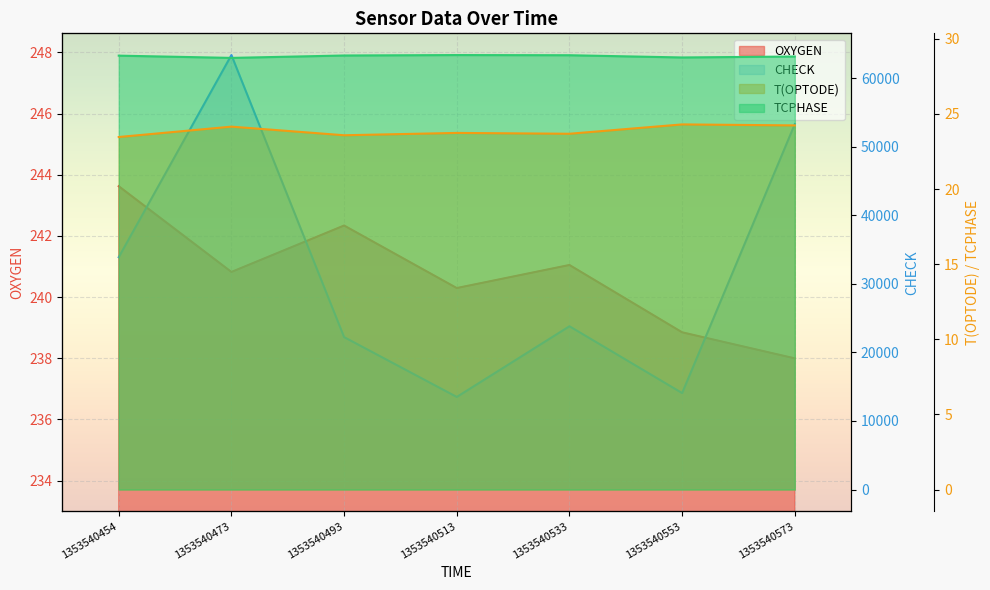

What is the value of the T(OPTODE) point at the 1st from the left?

23.5